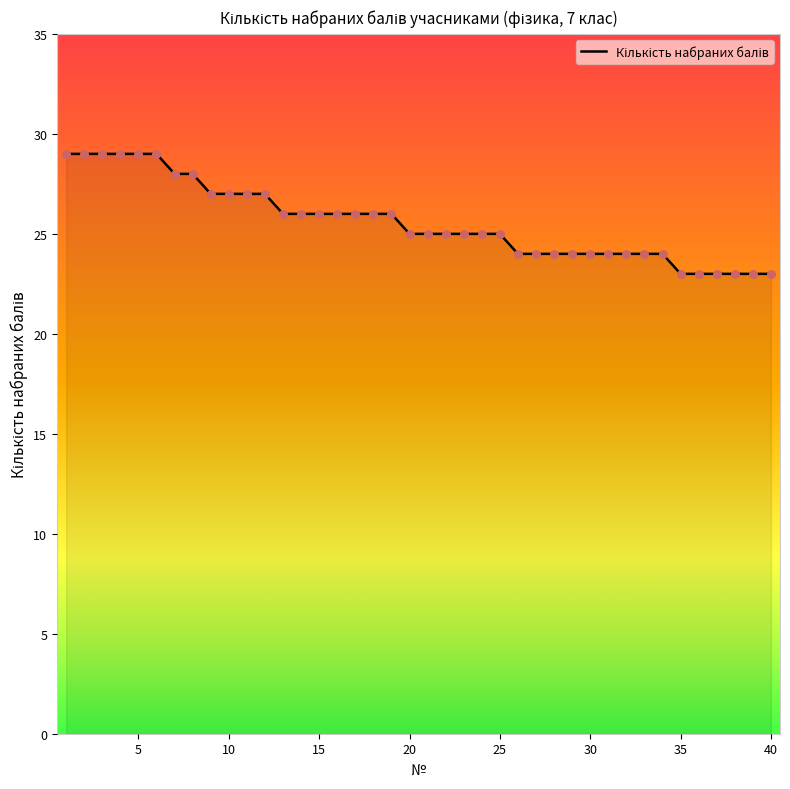

What is the smallest value displayed?

23